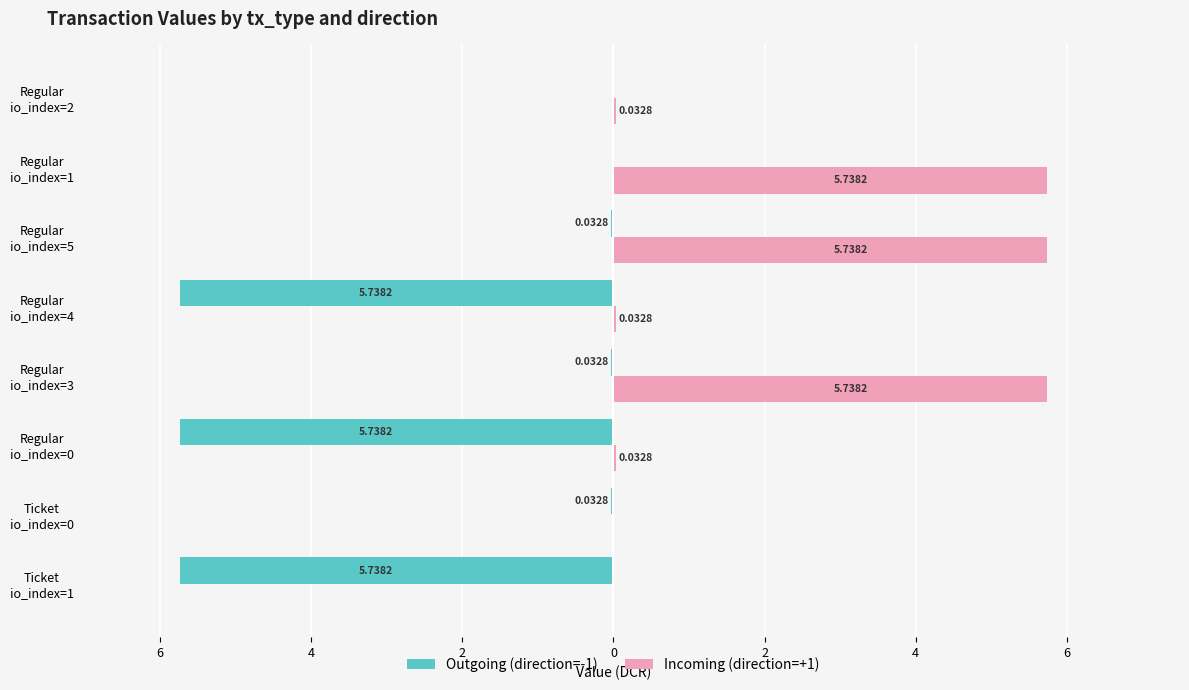

What are all the series names shown in the legend?

Outgoing (direction=-1), Incoming (direction=+1)